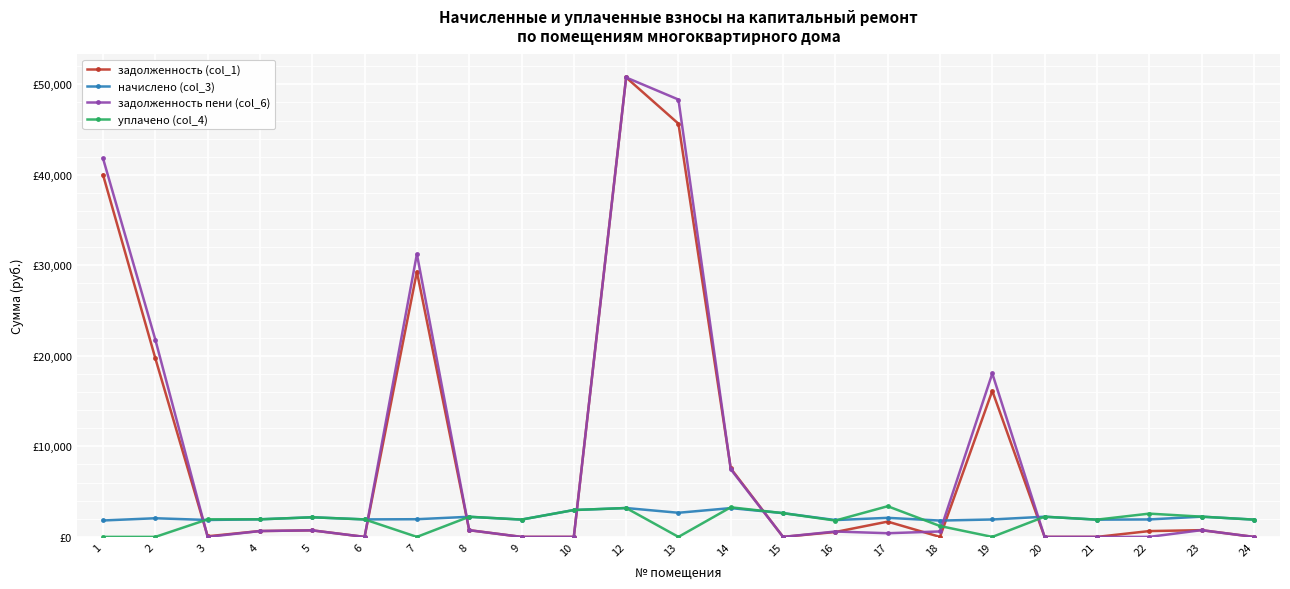

What are all the series names shown in the legend?

задолженность (col_1), начислено (col_3), задолженность пени (col_6), уплачено (col_4)